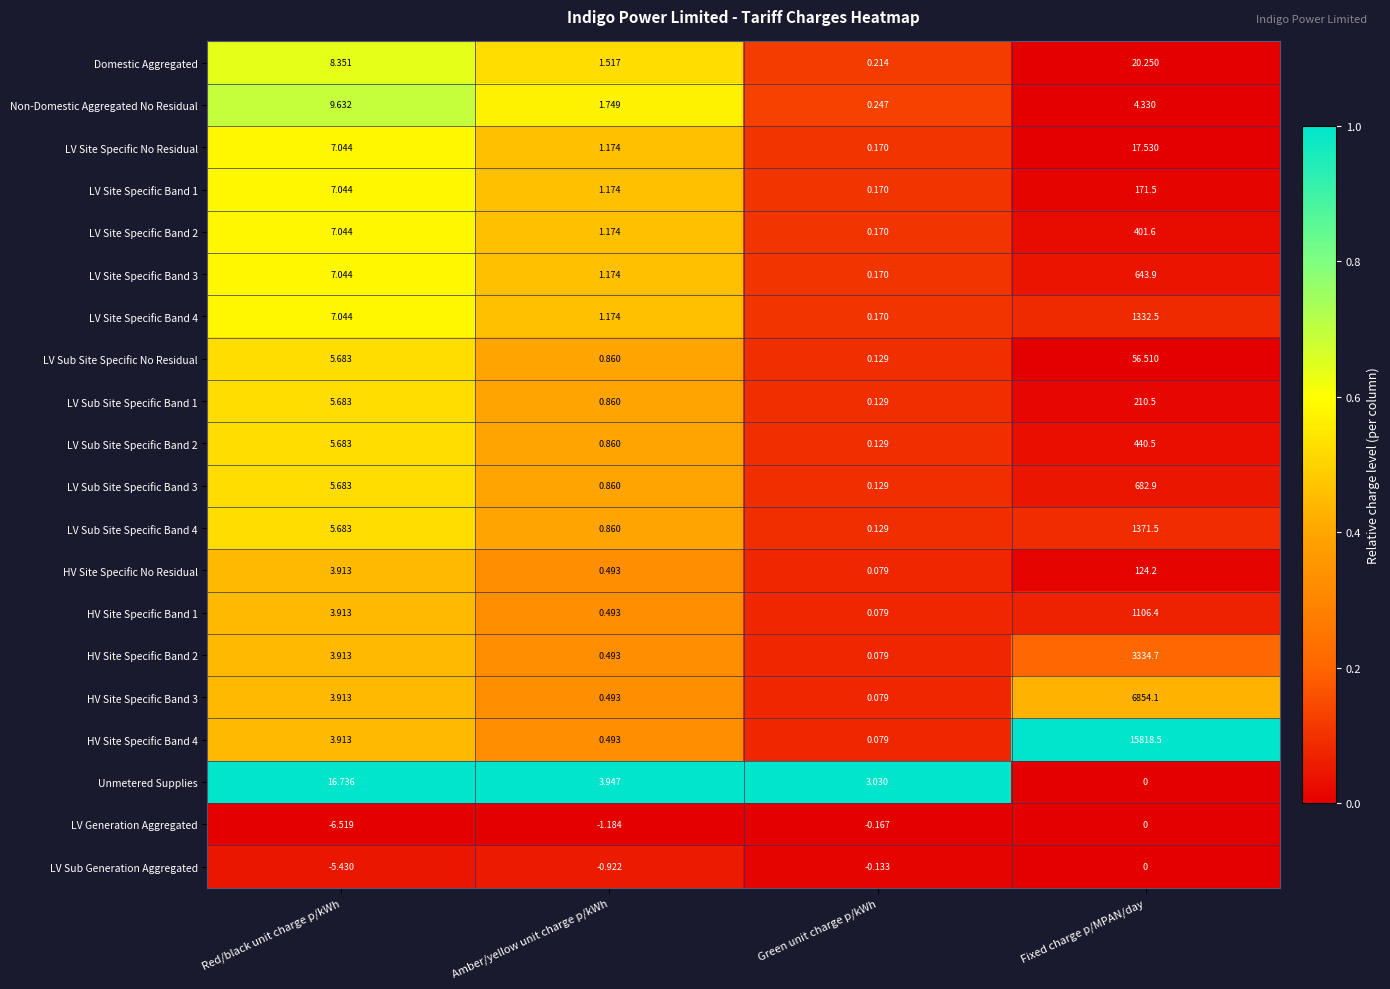

How many series are shown in this chart?

20